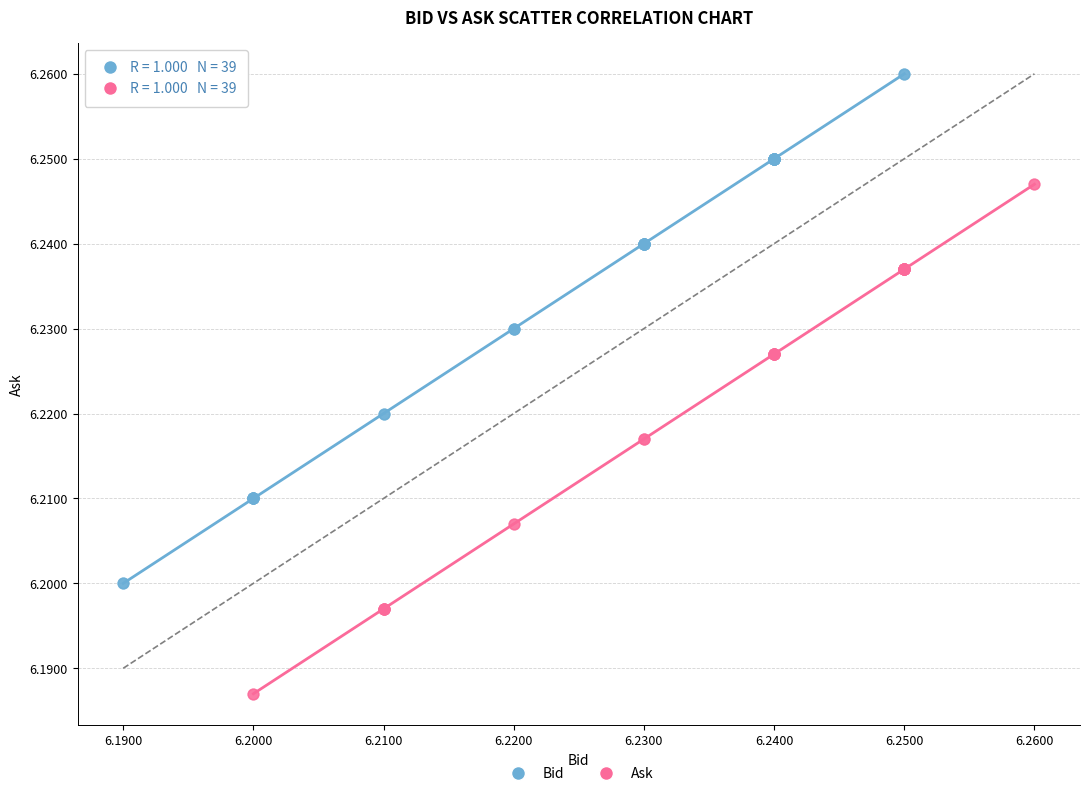

What are all the series names shown in the legend?

Bid, Ask